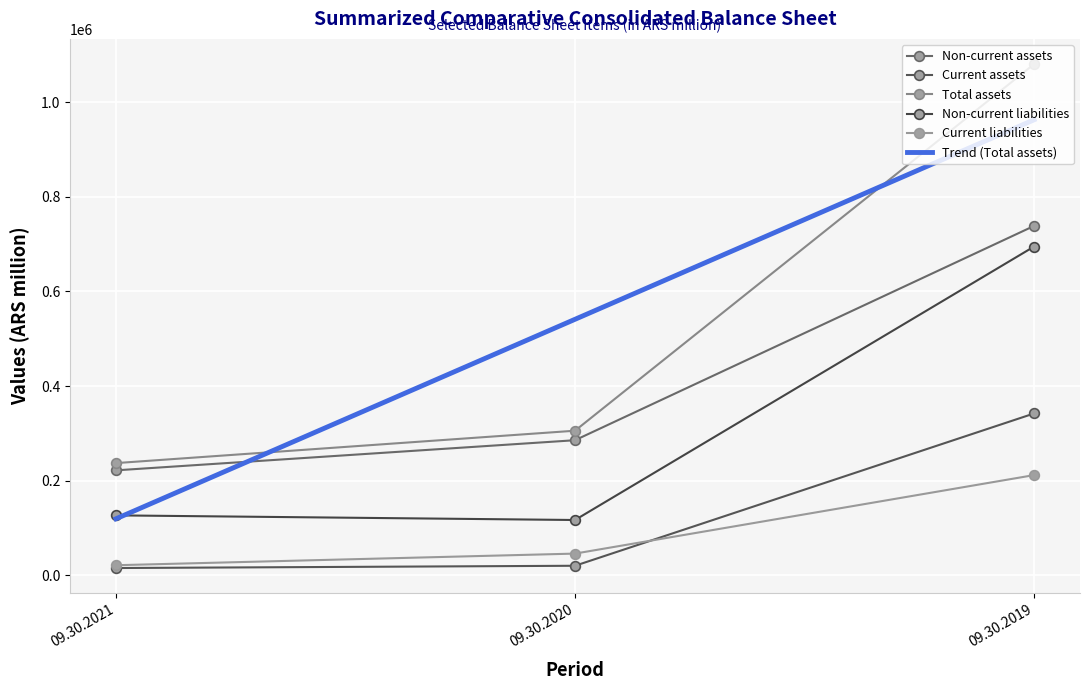

Read the Current assets value at 09.30.2019.

342046